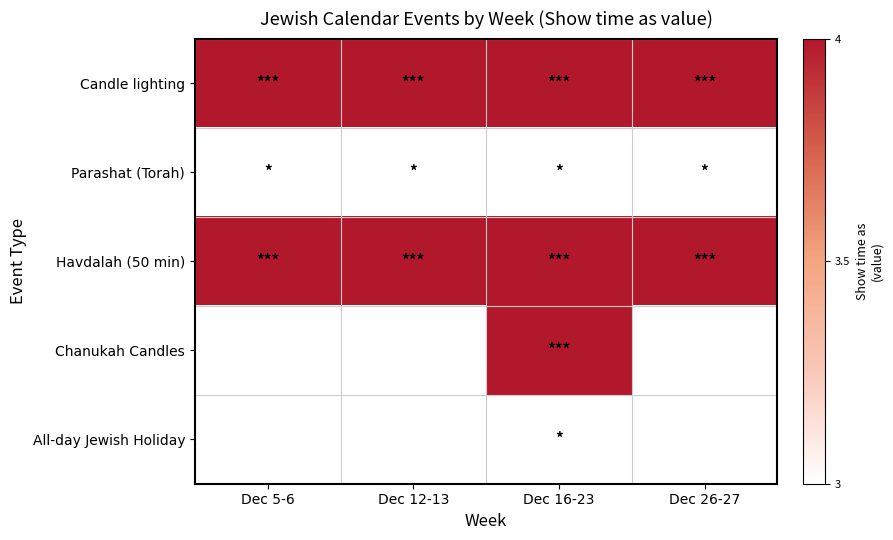

At which category does the chart reach its peak across all series?

Dec 5-6